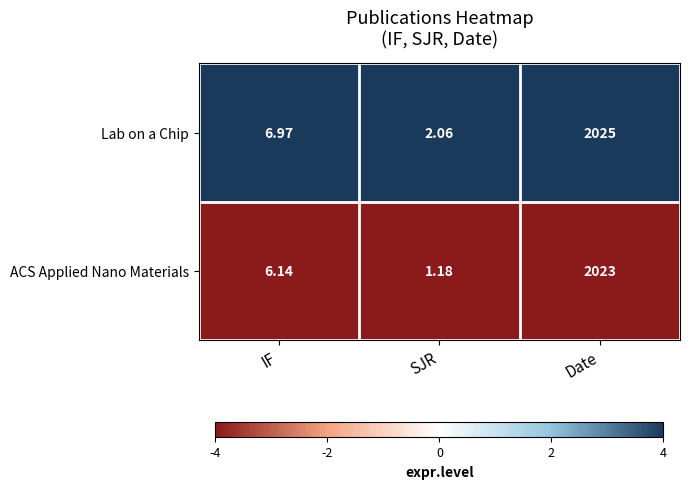

Where does the ACS Applied Nano Materials series first go above 6?

IF